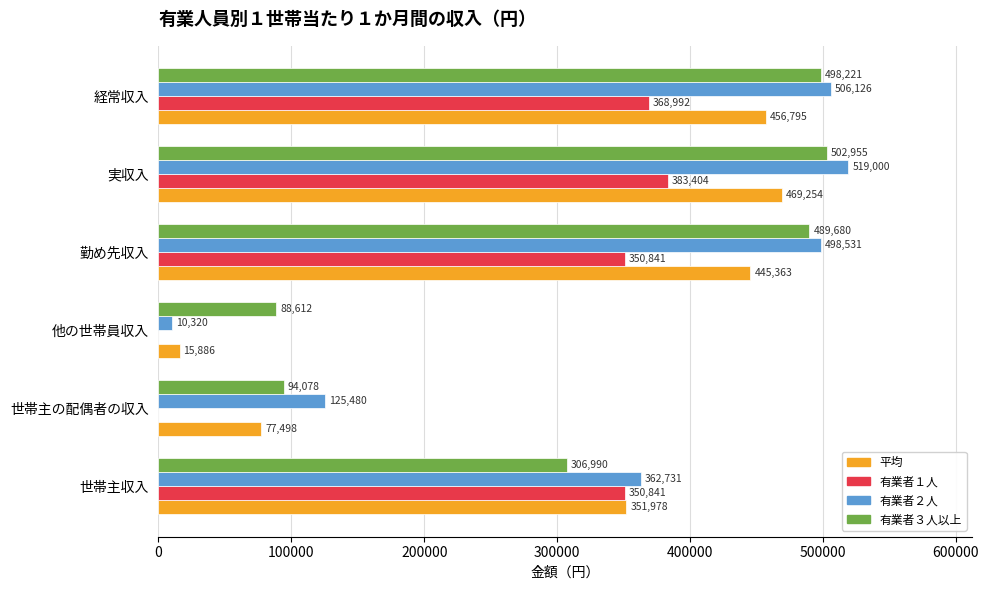

What is the sum of all 平均 values?

1816774